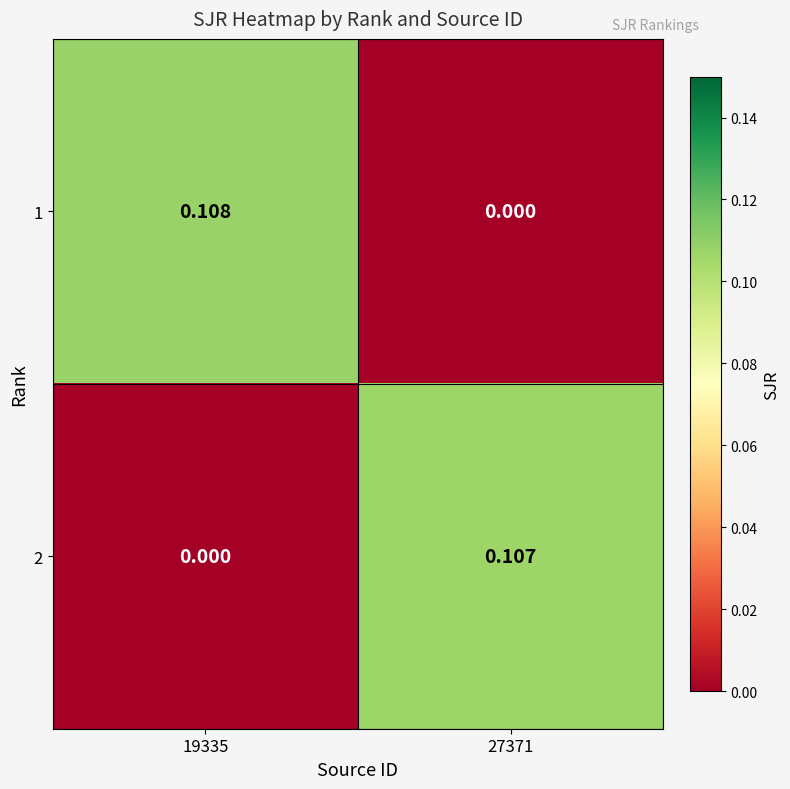

At how many categories does at least one series exceed 0?

2